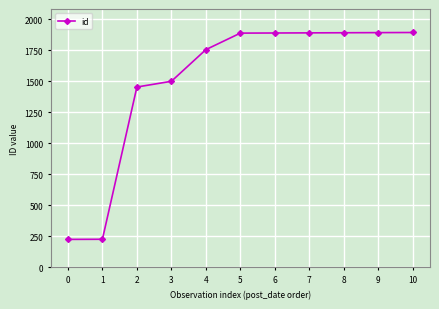

What is the change in value from 1 to 3?

+1272